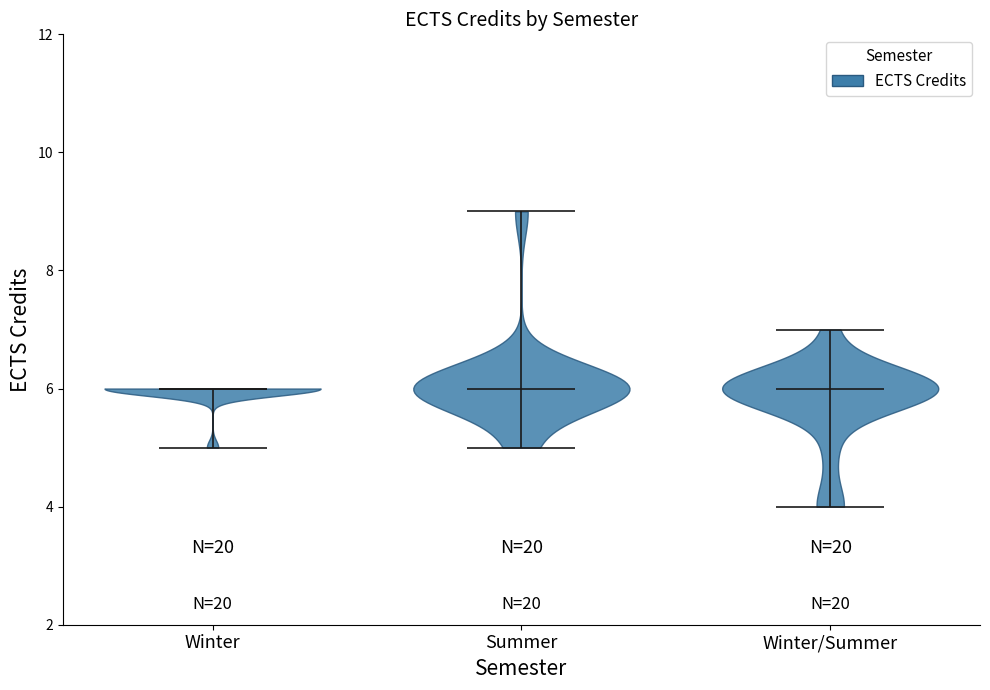

Reading left to right, read every violin against the y-axis: where its median line is, and the lowest and highest points it reaches. The values are not printed on the chart, so give them approximately, as read against the axis.

Winter: median line 6, lowest point 5, highest point 6
Summer: median line 6, lowest point 5, highest point 9
Winter/Summer: median line 6, lowest point 4, highest point 7